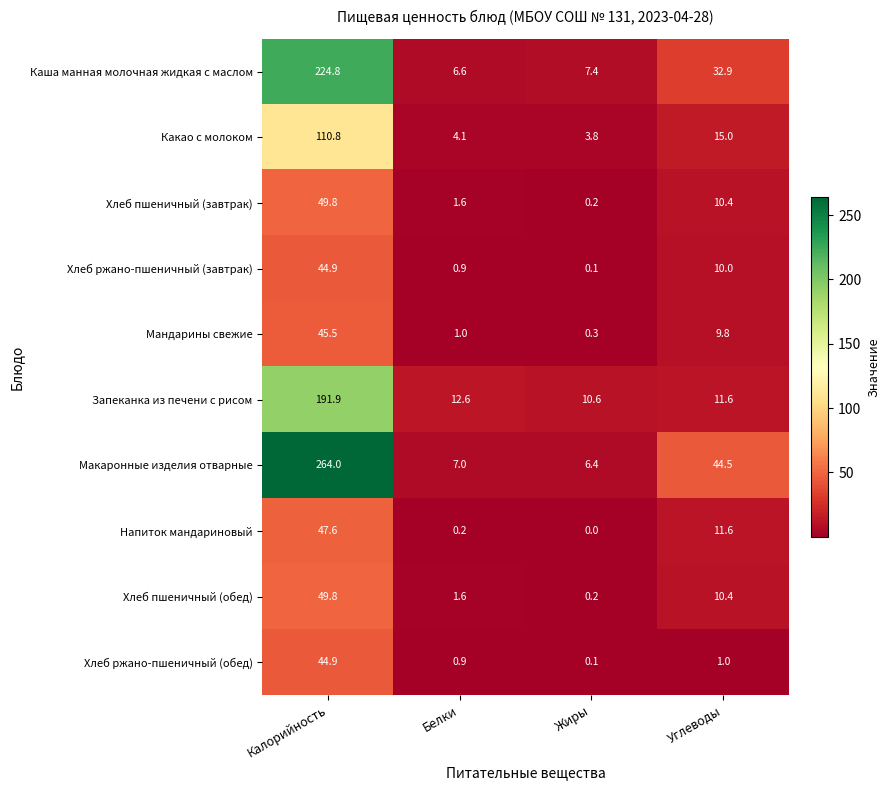

How many values in the Напиток мандариновый series exceed 11?

2